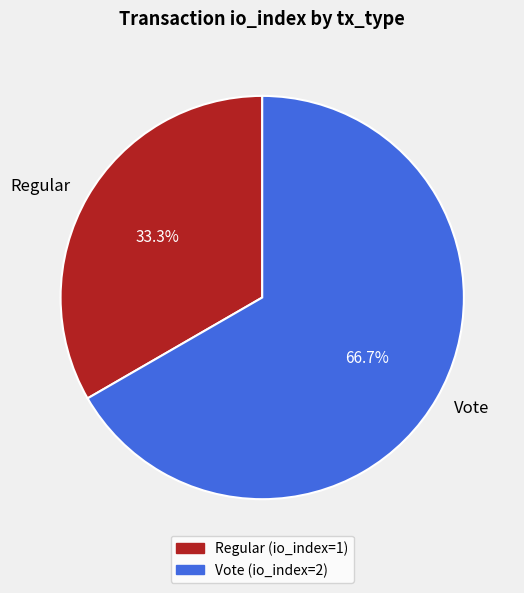

Rank the categories by value from lowest to highest.

Regular, Vote